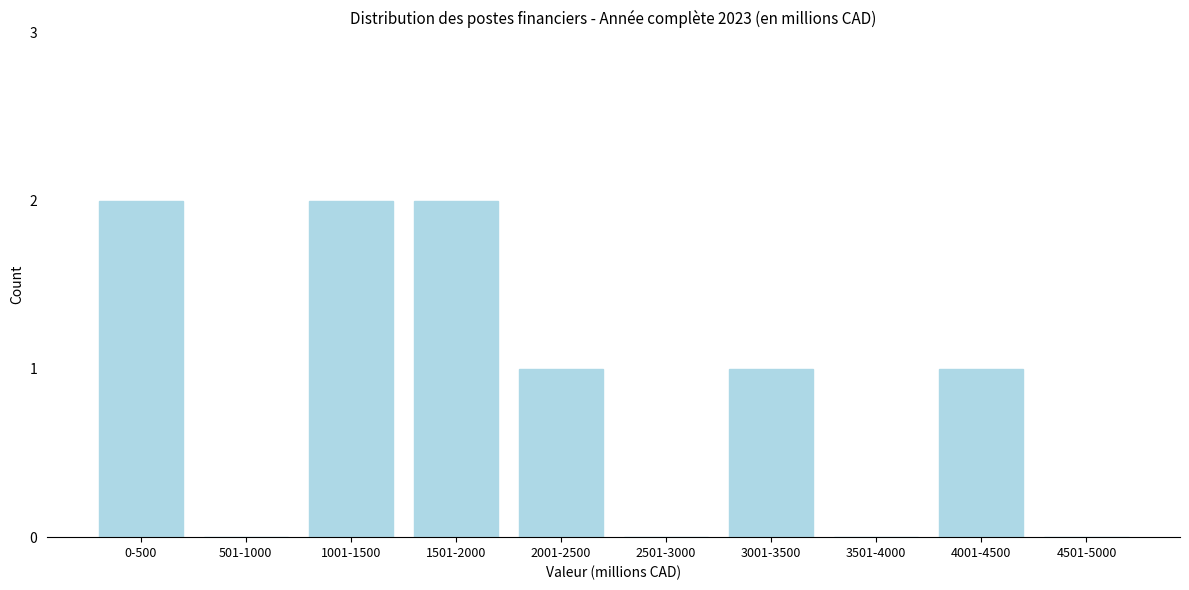

Reading right to left, extract all data points from this chart.

4501-5000=0	4001-4500=1	3501-4000=0	3001-3500=1	2501-3000=0	2001-2500=1	1501-2000=2	1001-1500=2	501-1000=0	0-500=2